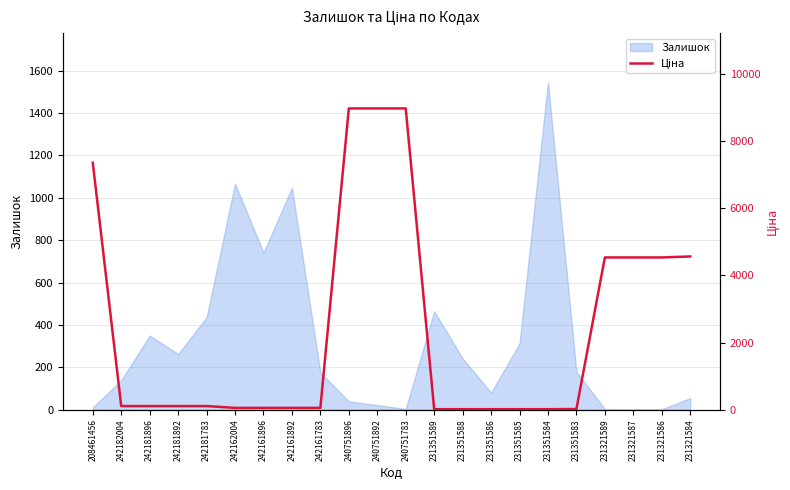

What is the ratio of the value at 231351585 to the value at 242162004?

0.3